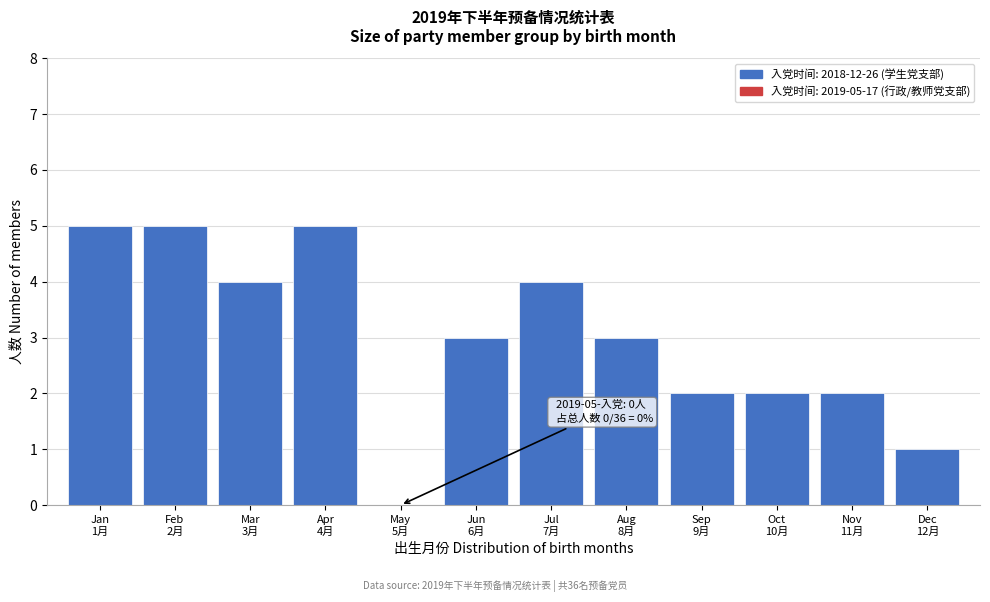

What is the greatest value displayed?

5